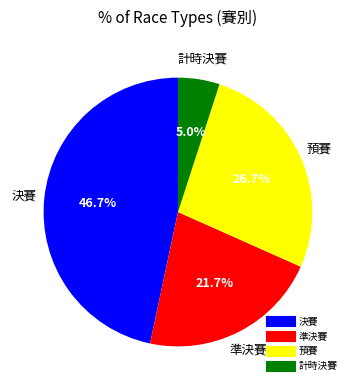

Is there any slice that represents more than half of the pie?

No